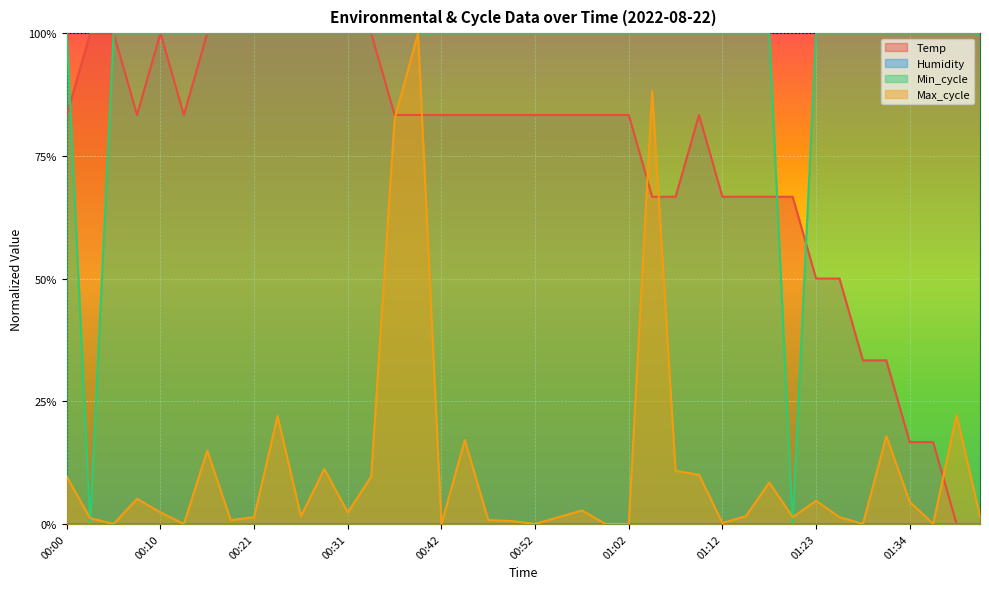

What is the average value of the Max_cycle series?

0.1